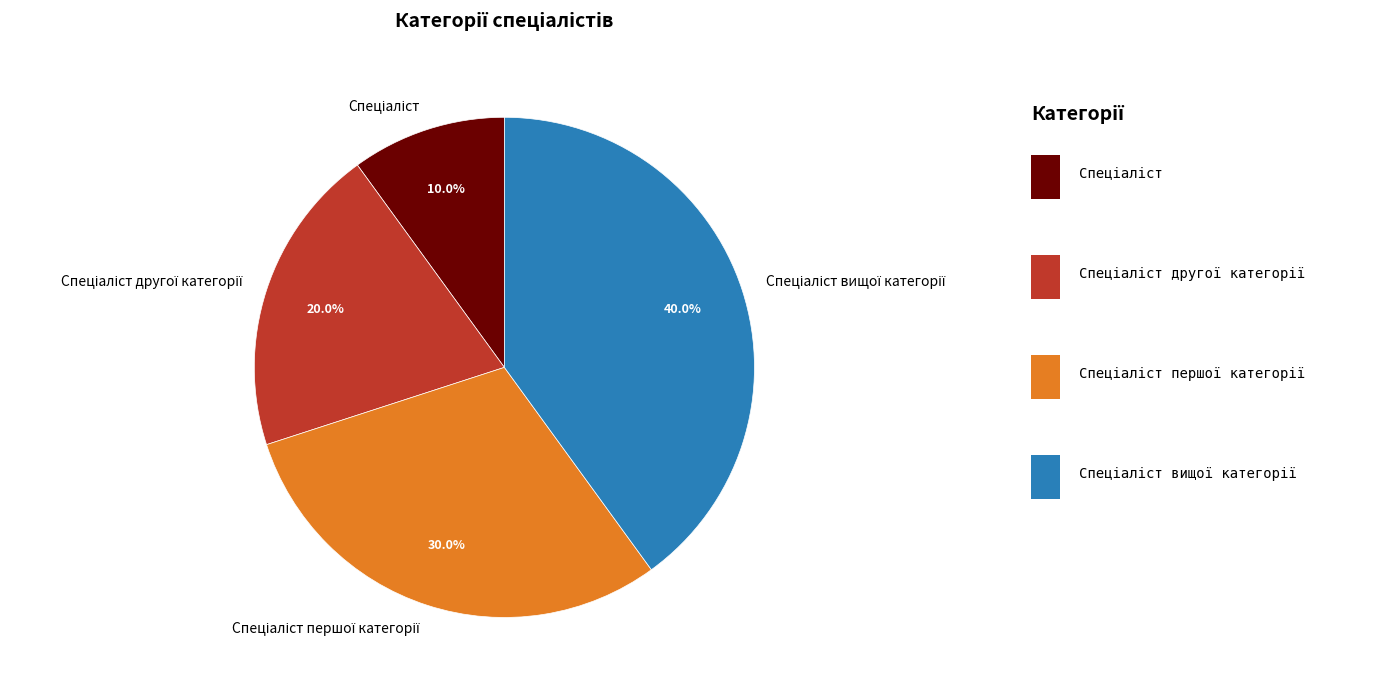

Is there a majority slice in this chart?

No